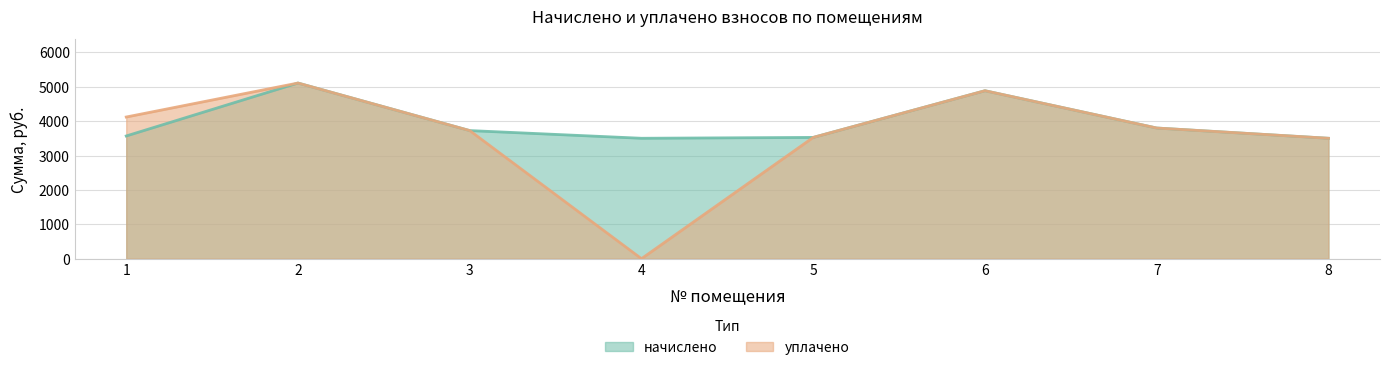

At how many categories does at least one series exceed 22?

8